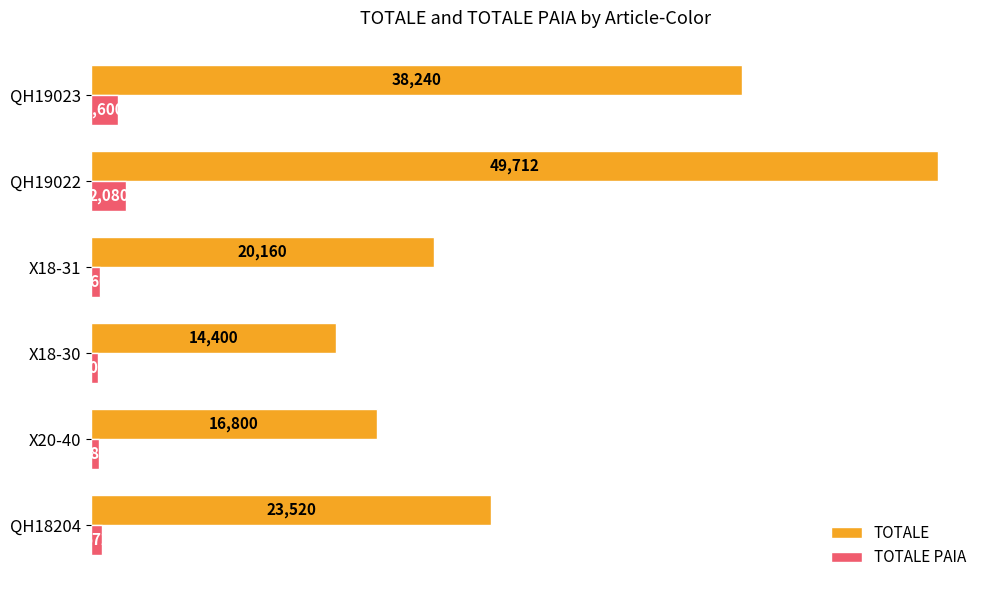

Which series changed the most between X20-40 and QH19023?

TOTALE